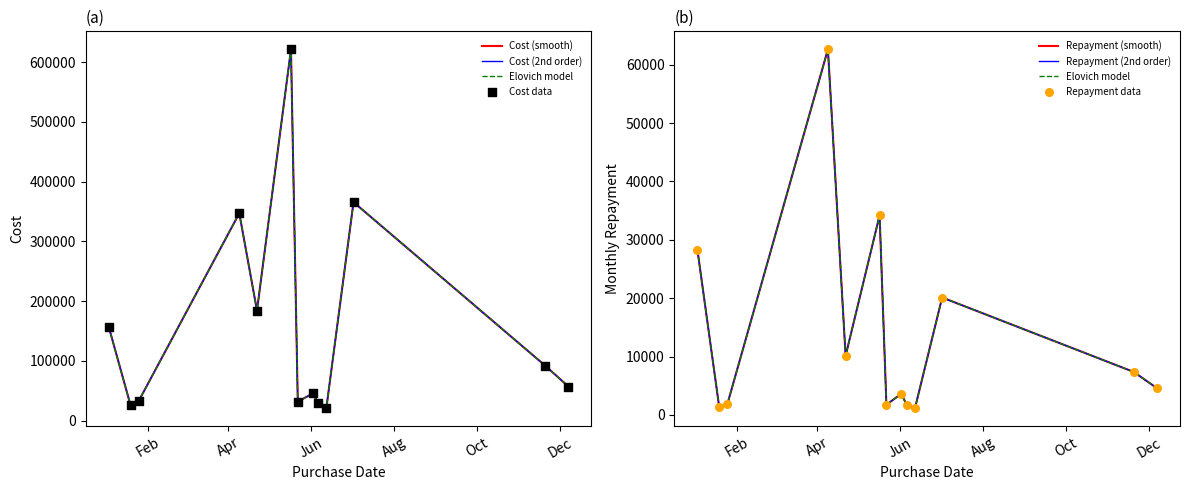

What is the total value across all series at 2021-04-22?

194197.6